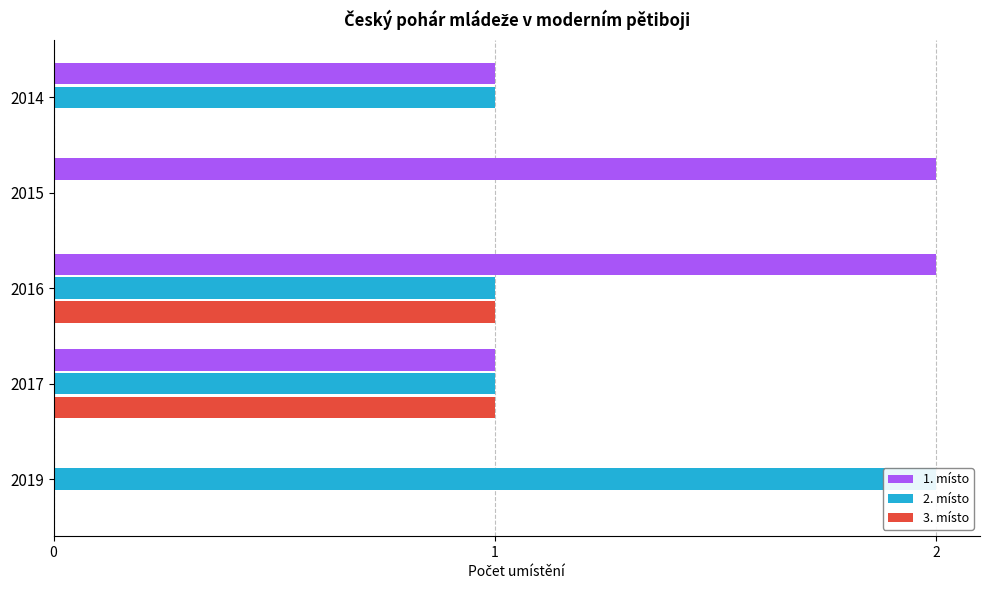

Does the chart contain any negative values?

No